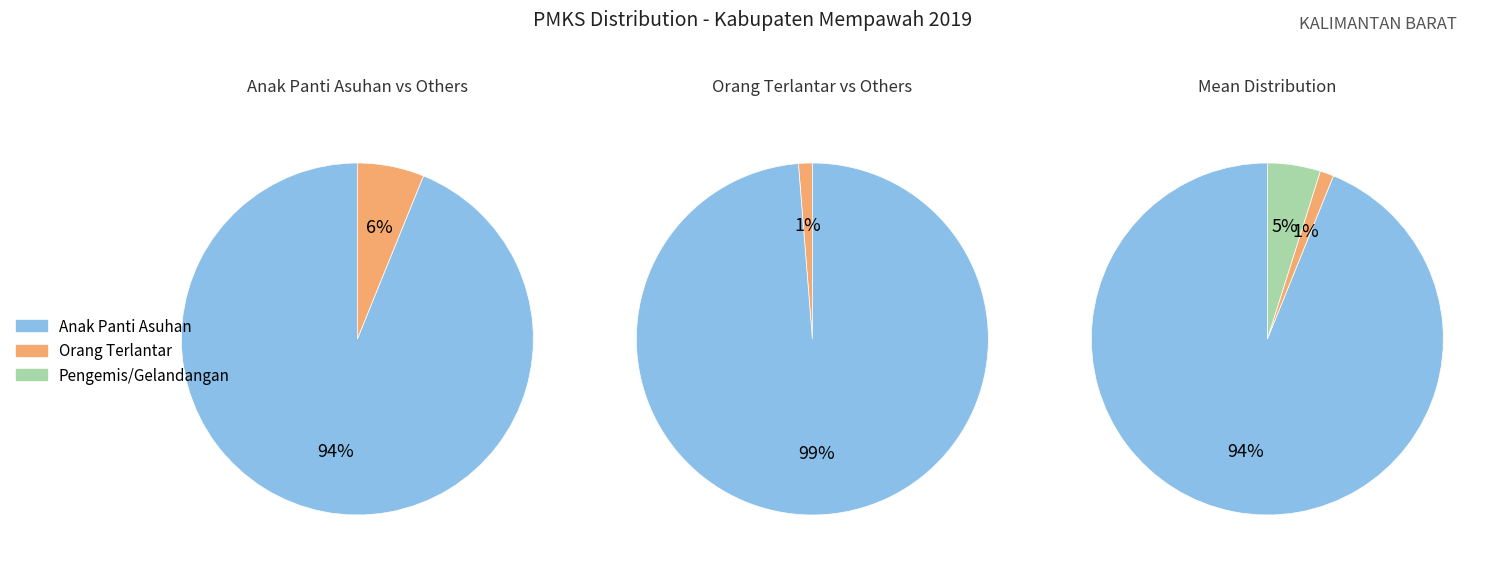

What percentage is the Anak Panti Asuhan slice, to the nearest percent?

94%